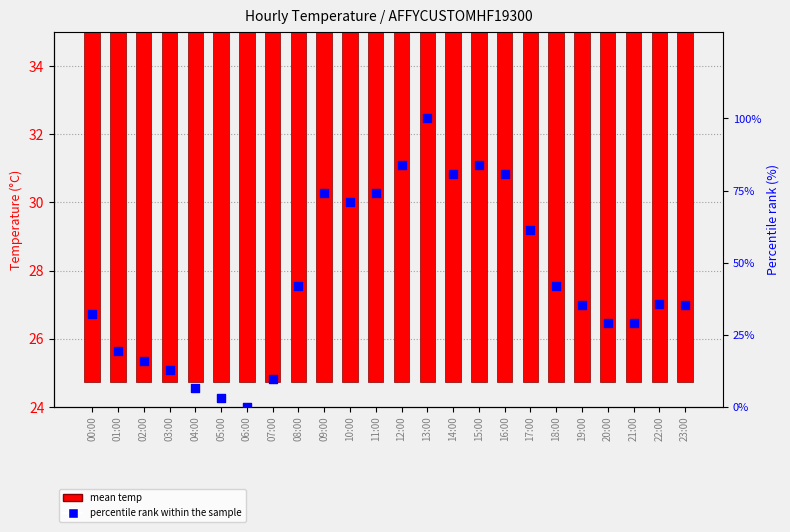

At which category is the sum across all series the highest?

13:00